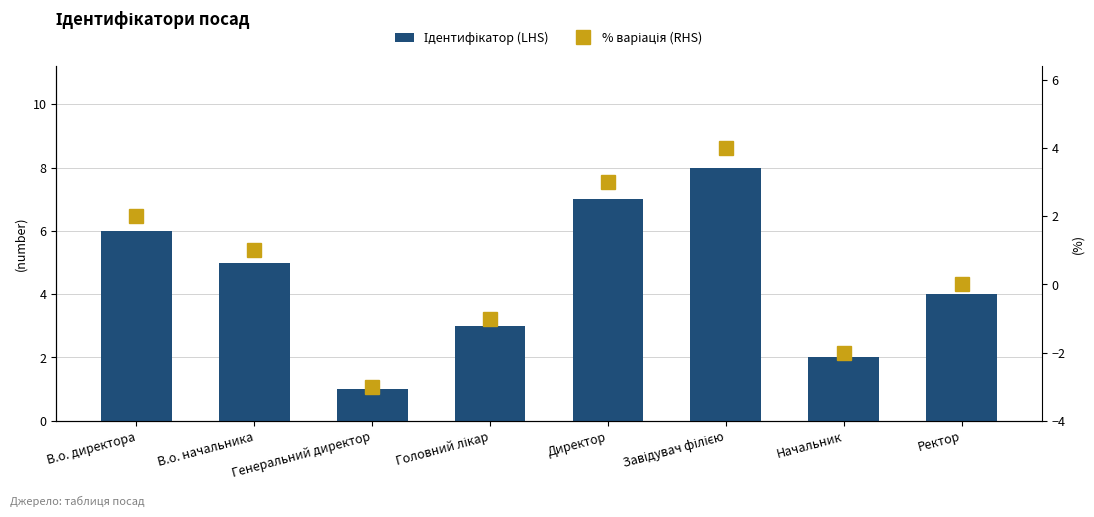

The value of % варіація (RHS) at Завідувач філією is 4. True or false?

True